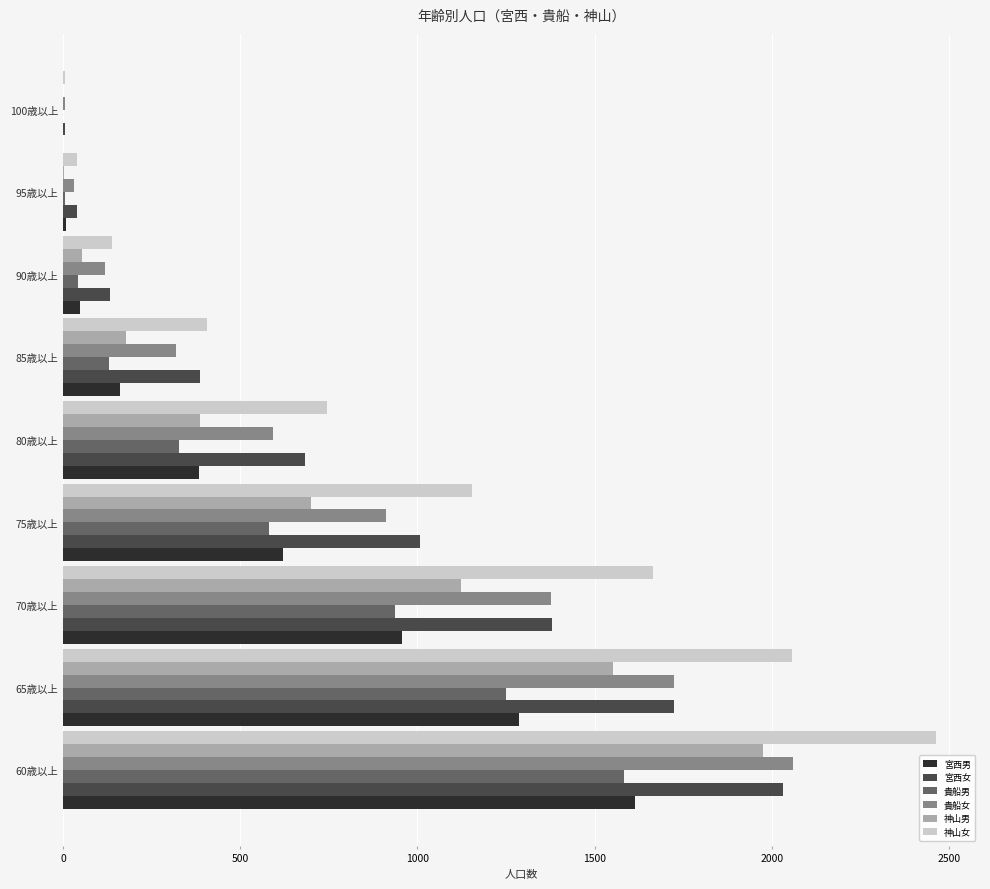

What is the sum of all 貴船男 values?

4853